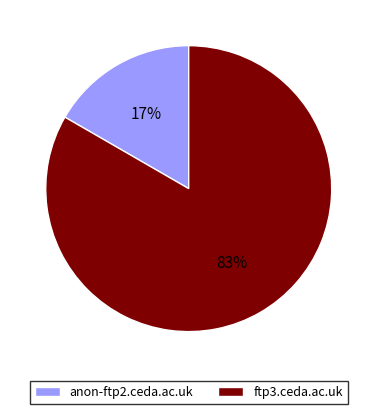

To the nearest percent, what is the combined percentage of ftp3.ceda.ac.uk and anon-ftp2.ceda.ac.uk?

100%